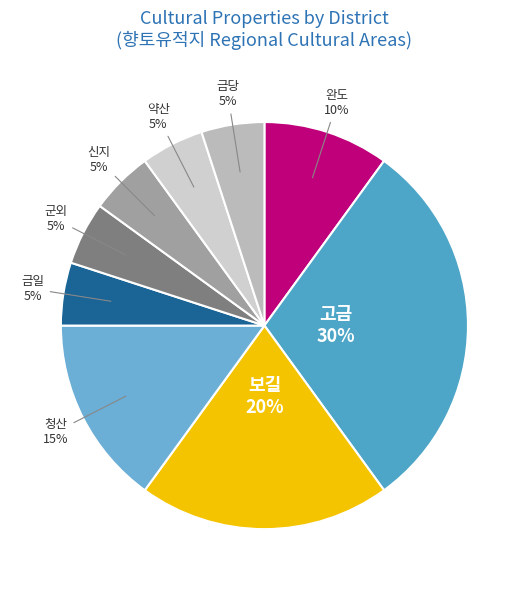

How many slices are in this pie chart?

9